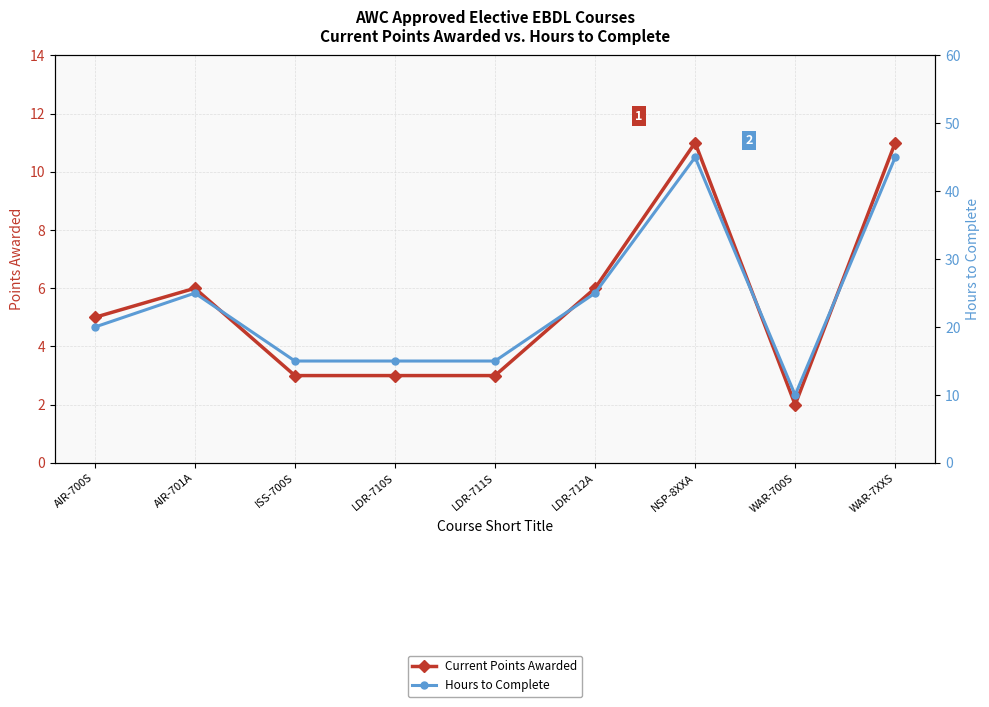

The value of Hours to Complete at LDR-712A is 14. True or false?

False